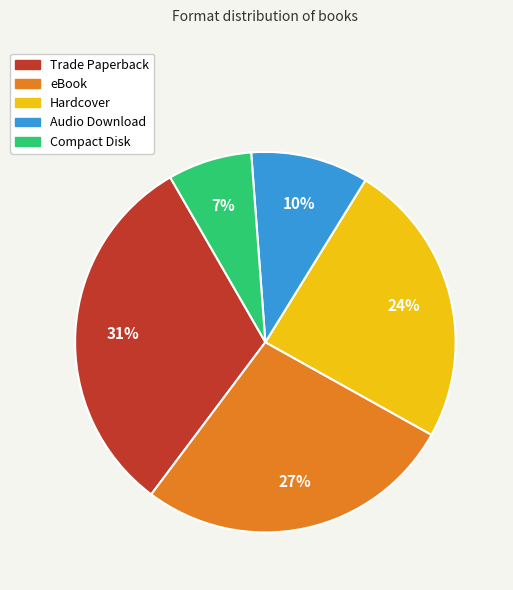

Rank the categories by value from lowest to highest.

Compact Disk, Audio Download, Hardcover, eBook, Trade Paperback